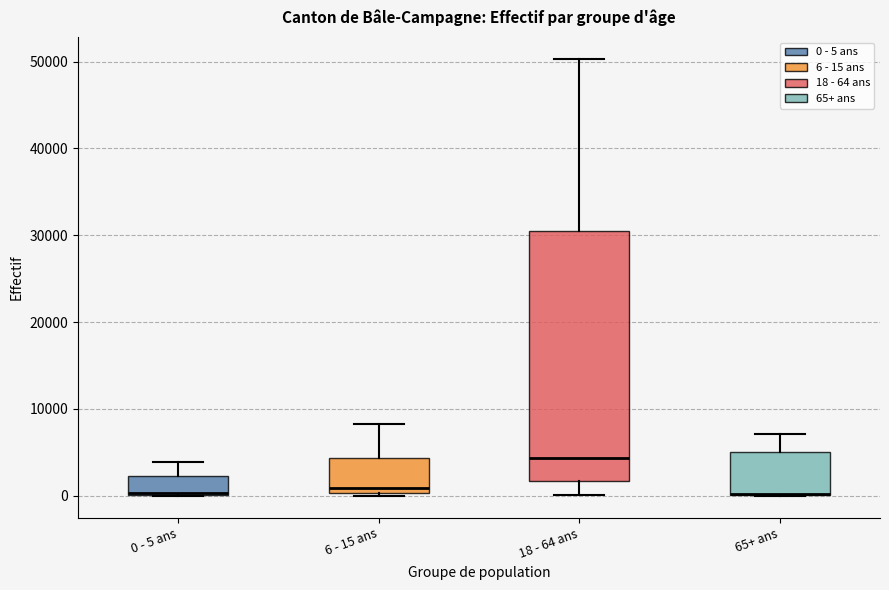

Reading left to right, transcribe this box plot: for each box, give where its median line is, the range the box spans, and where its two whiskers end, as read against the y-axis. The values are not printed on the chart, so give them approximately, as read against the axis.

0 - 5 ans: median 0, box 0 to 2000, whiskers 0 to 4000
6 - 15 ans: median 1000, box 0 to 4000, whiskers 0 to 8000
18 - 64 ans: median 4000, box 2000 to 30000, whiskers 0 to 50000
65+ ans: median 0, box 0 to 5000, whiskers 0 to 7000